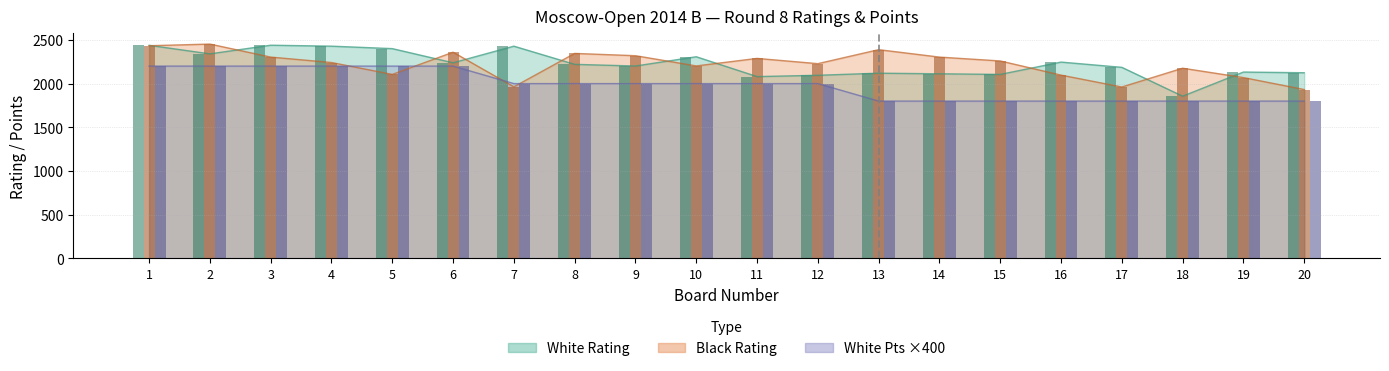

Is it true that White Points equals 1800 at 14?

True